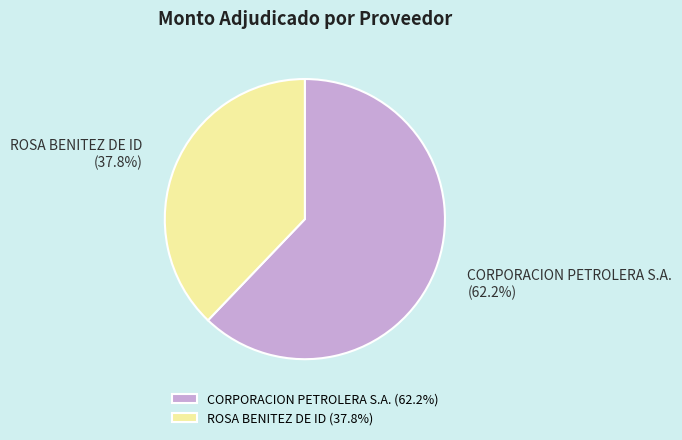

Approximately how many times larger is the value at ROSA BENITEZ DE ID compared to CORPORACION PETROLERA S.A.?

0.6